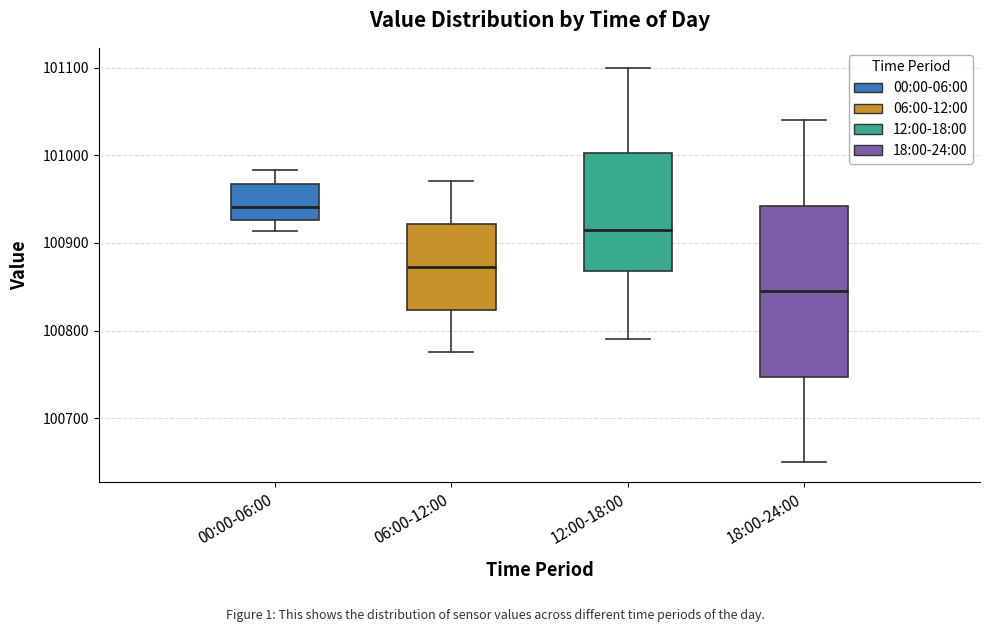

Where does the median line of the box for 06:00-12:00 sit on the y-axis? The values are not printed on the chart, so give them approximately, as read against the axis.

100870